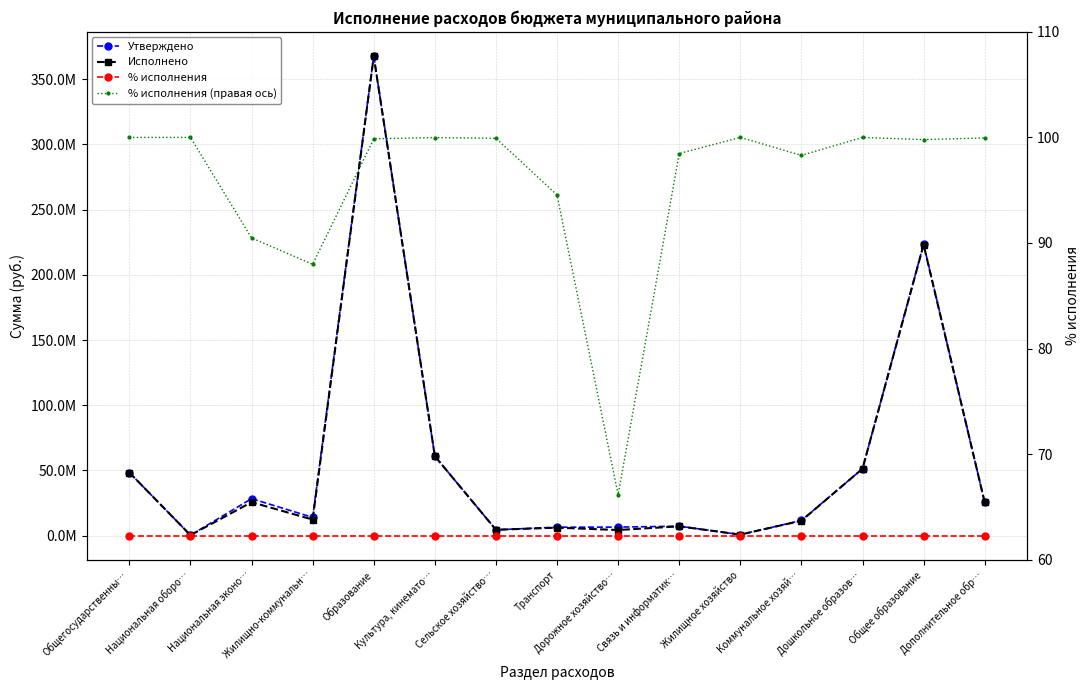

Reading left to right, list all the values displayed in this chart.

Утверждено: Общегосударственны…=48422131.1	Национальная оборо…=405491.2	Национальная эконо…=28401758.4	Жилищно-коммунальн…=14061898.8	Образование=367796033.0	Культура, кинемато…=60956389.6	Сельское хозяйство…=4549676.2	Транспорт=6533922.9	Дорожное хозяйство…=6597217.7	Связь и информатик…=7311711.2	Жилищное хозяйство=850169.8	Коммунальное хозяй…=11686934.7	Дошкольное образов…=51344598.9	Общее образование=223481722.0	Дополнительное обр…=25549557.5
Исполнено: Общегосударственны…=48422131.1	Национальная оборо…=405491.2	Национальная эконо…=25697797.9	Жилищно-коммунальн…=12371665.1	Образование=367325516.9	Культура, кинемато…=60945142.7	Сельское хозяйство…=4545957.8	Транспорт=6177807.7	Дорожное хозяйство…=4364801.9	Связь и информатик…=7200000.0	Жилищное хозяйство=850169.8	Коммунальное хозяй…=11488295.2	Дошкольное образов…=51344598.9	Общее образование=223023749.1	Дополнительное обр…=25537014.2
% исполнения: Общегосударственны…=100.0	Национальная оборо…=100.0	Национальная эконо…=90.5	Жилищно-коммунальн…=88.0	Образование=99.9	Культура, кинемато…=100.0	Сельское хозяйство…=99.9	Транспорт=94.5	Дорожное хозяйство…=66.2	Связь и информатик…=98.5	Жилищное хозяйство=100.0	Коммунальное хозяй…=98.3	Дошкольное образов…=100.0	Общее образование=99.8	Дополнительное обр…=100.0
% исполнения (правая ось): Общегосударственны…=100.0	Национальная оборо…=100.0	Национальная эконо…=90.5	Жилищно-коммунальн…=88.0	Образование=99.9	Культура, кинемато…=100.0	Сельское хозяйство…=99.9	Транспорт=94.5	Дорожное хозяйство…=66.2	Связь и информатик…=98.5	Жилищное хозяйство=100.0	Коммунальное хозяй…=98.3	Дошкольное образов…=100.0	Общее образование=99.8	Дополнительное обр…=100.0